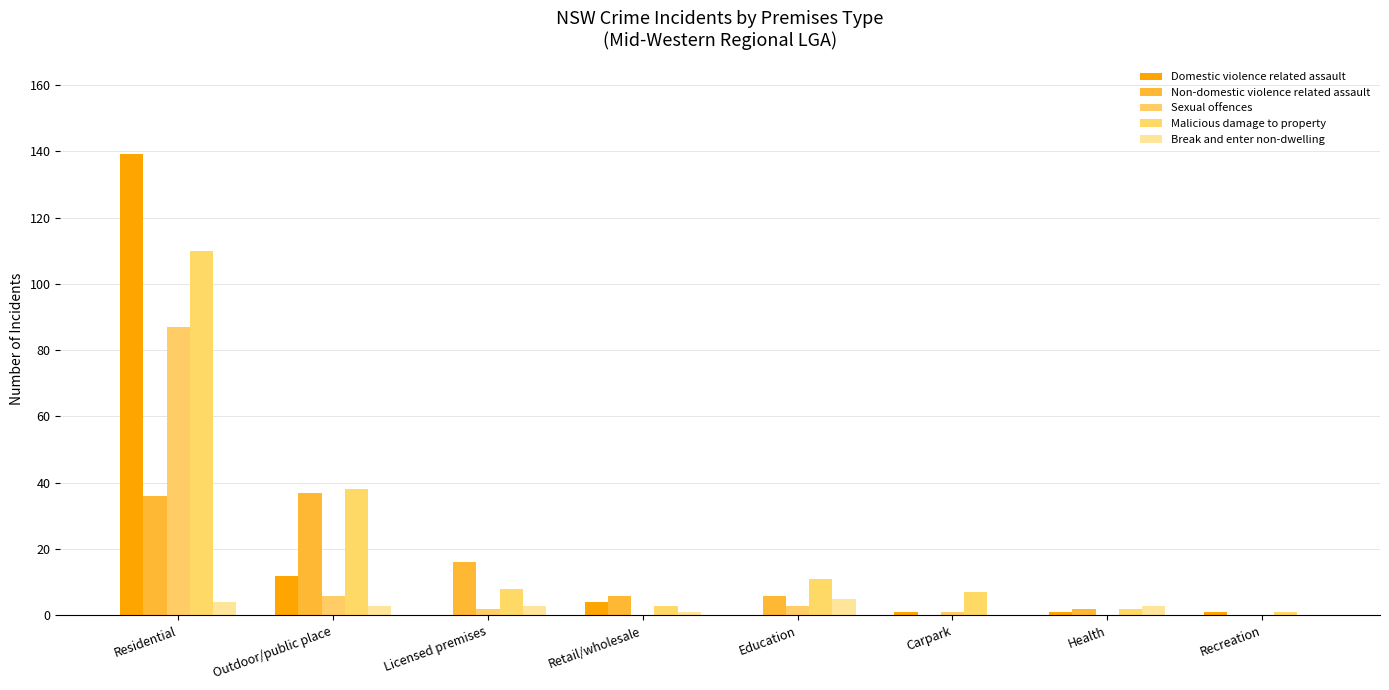

How many series are shown in this chart?

5